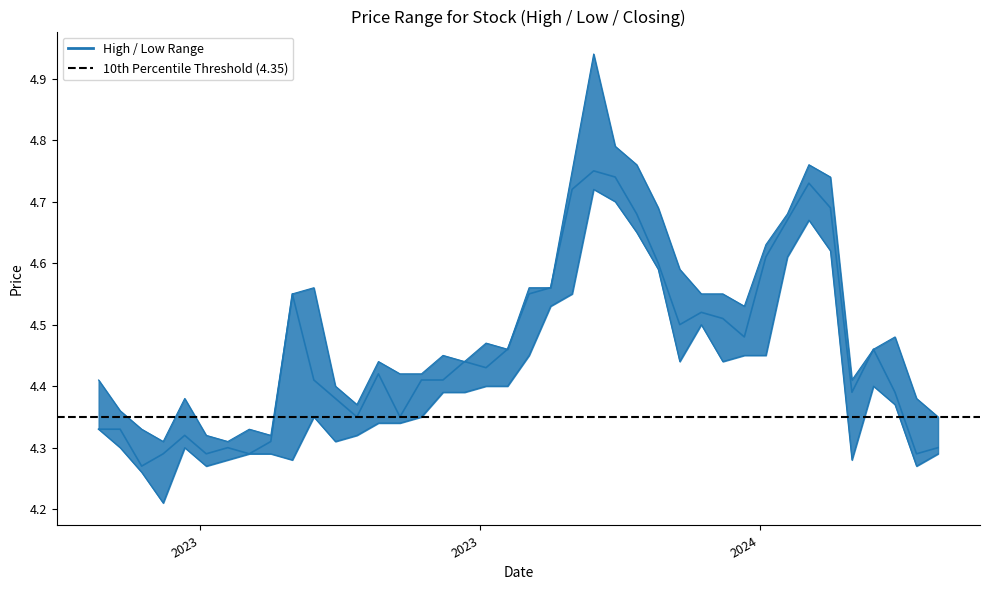

What is the difference between the maximum and minimum values in the High series?

0.6